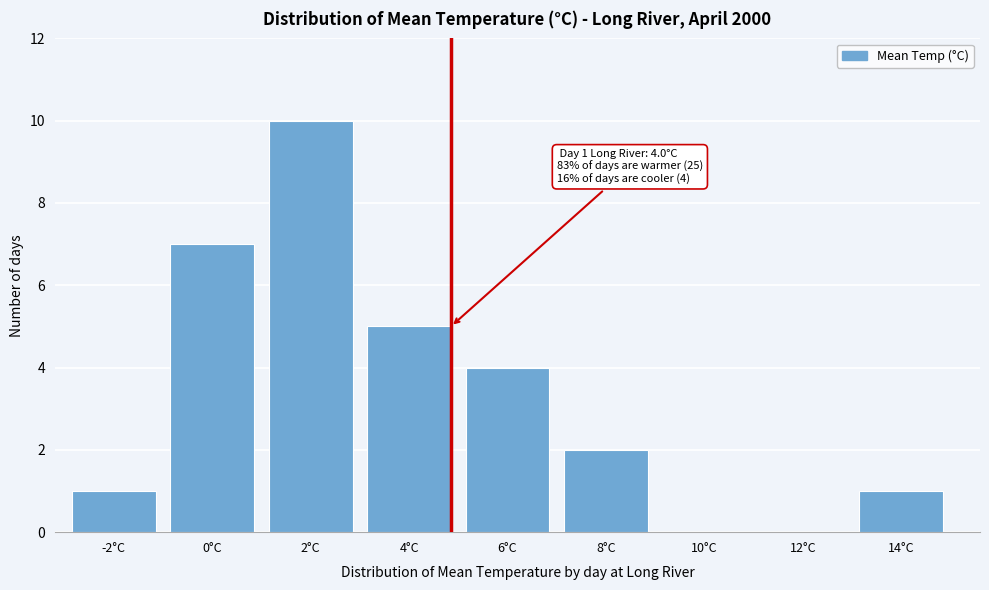

Reading left to right, what are all the values shown in this chart?

-2°C=1	0°C=7	2°C=10	4°C=5	6°C=4	8°C=2	10°C=0	12°C=0	14°C=1